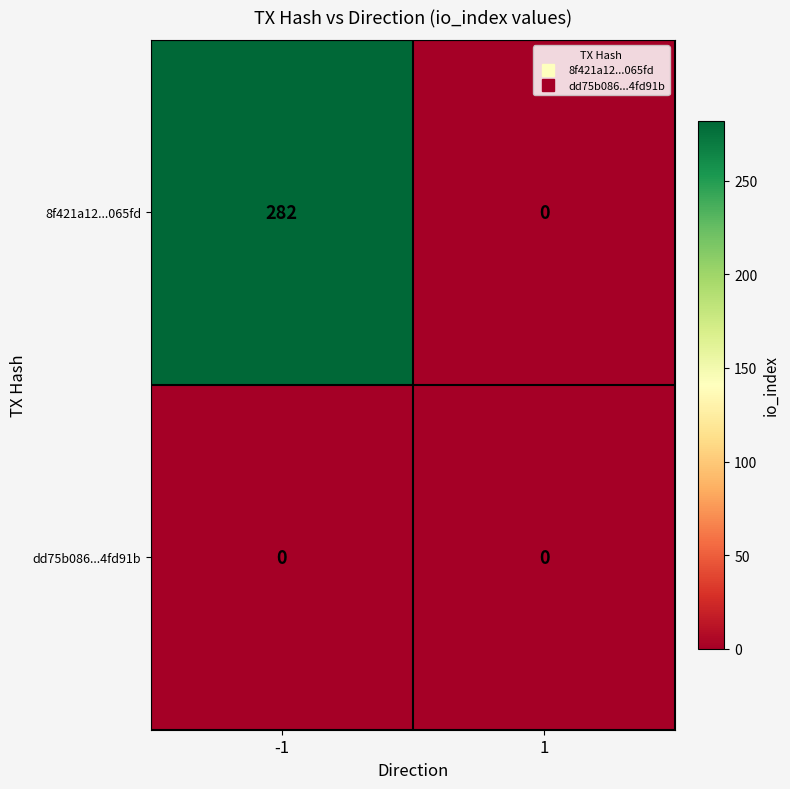

What is the highest value of the 8f421a12...065fd series?

282